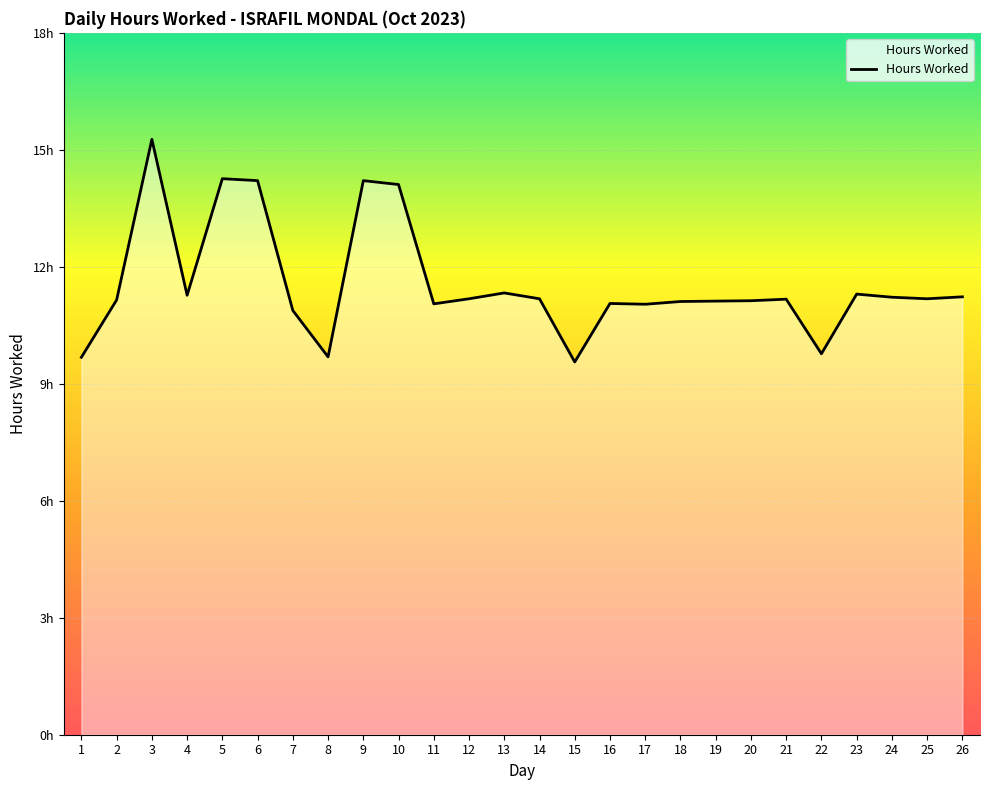

Where is the first local maximum?

3